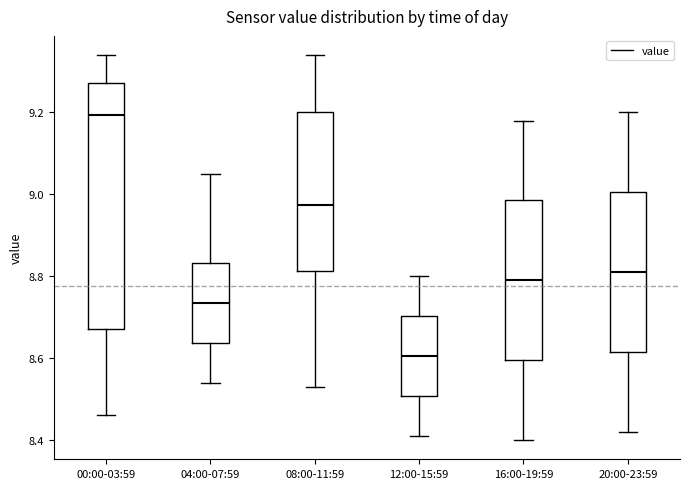

Reading left to right, transcribe this box plot: for each box, give where its median line is, the range the box spans, and where its two whiskers end, as read against the y-axis. The values are not printed on the chart, so give them approximately, as read against the axis.

00:00-03:59: median 9.20, box 8.68 to 9.28, whiskers 8.46 to 9.34
04:00-07:59: median 8.74, box 8.64 to 8.84, whiskers 8.54 to 9.06
08:00-11:59: median 8.98, box 8.82 to 9.20, whiskers 8.54 to 9.34
12:00-15:59: median 8.60, box 8.50 to 8.70, whiskers 8.42 to 8.80
16:00-19:59: median 8.80, box 8.60 to 8.98, whiskers 8.40 to 9.18
20:00-23:59: median 8.82, box 8.62 to 9.00, whiskers 8.42 to 9.20